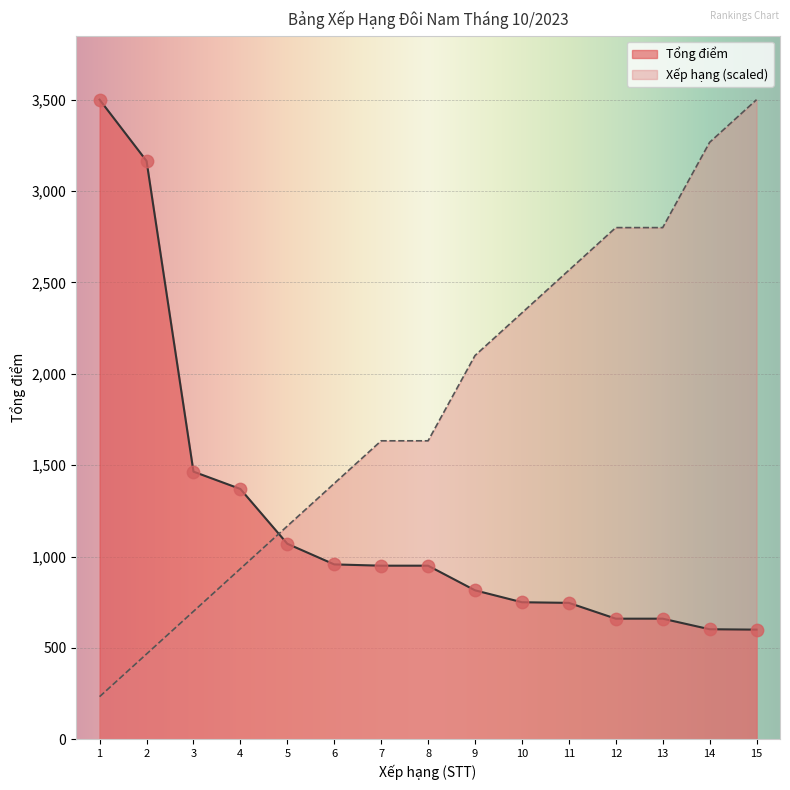

What are all the series names shown in the legend?

Tổng điểm, Xếp hạng (scaled)